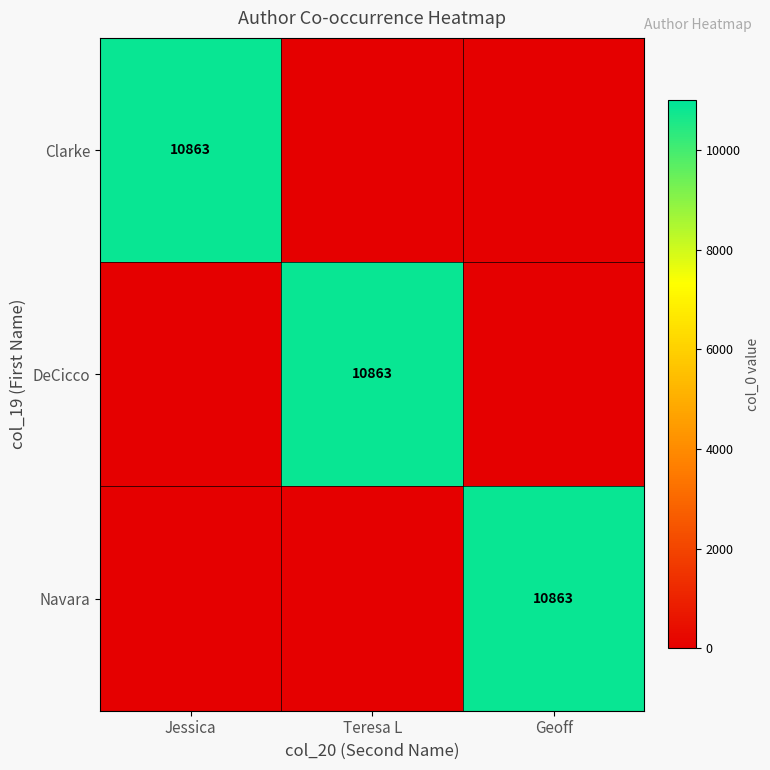

True or false: Navara has a value of 10863 at Geoff.

True